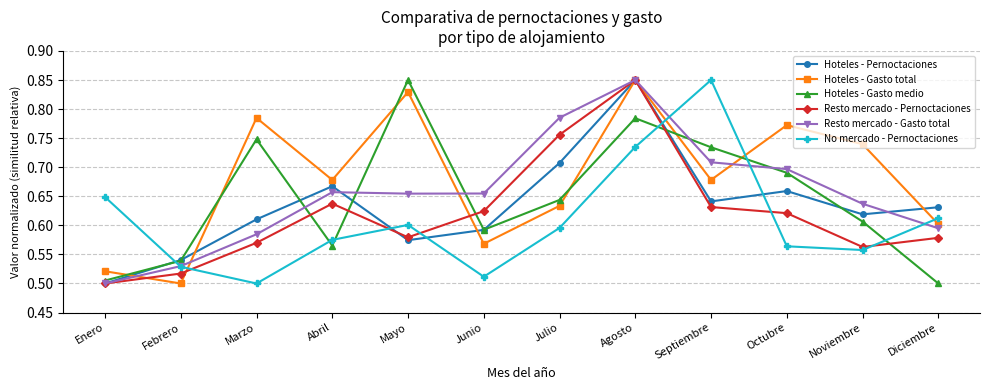

Does the chart display data point markers on the line(s)?

Yes